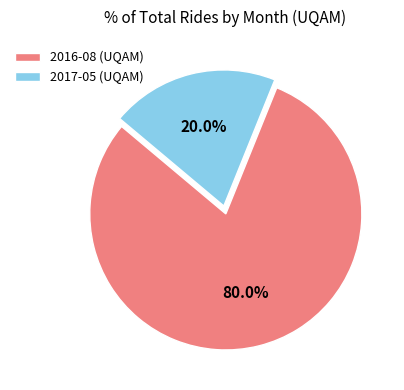

Does 2017-05 represent more than half of the total?

No